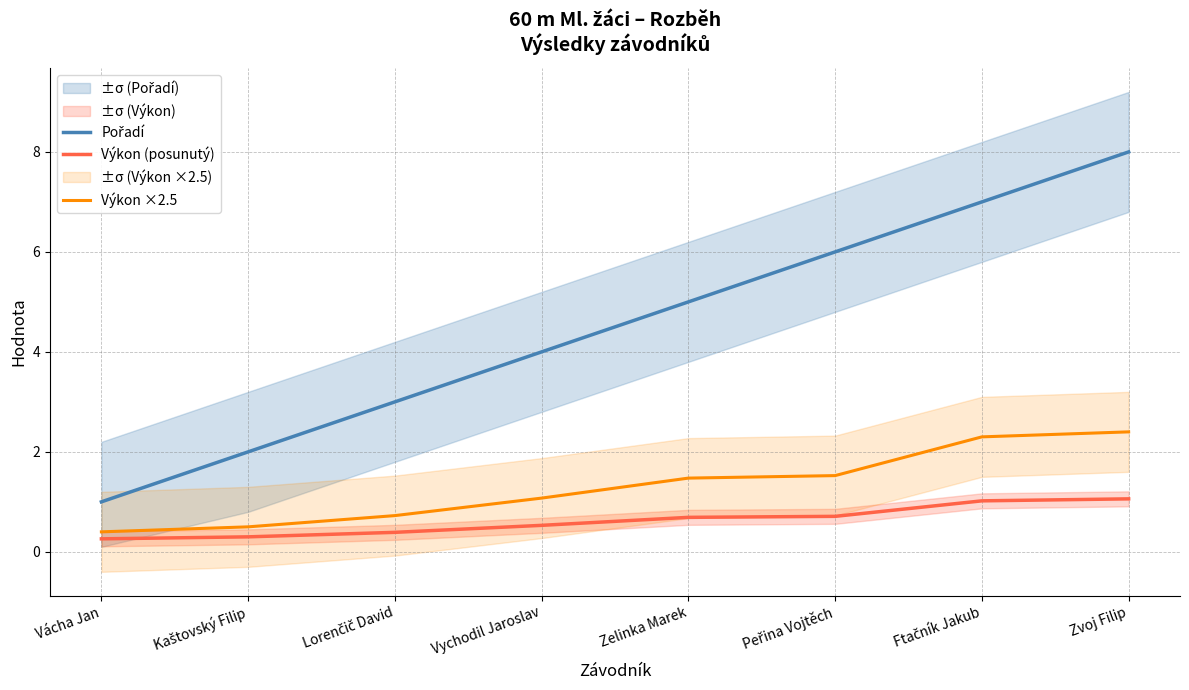

What is the maximum value shown in the chart?

8.0